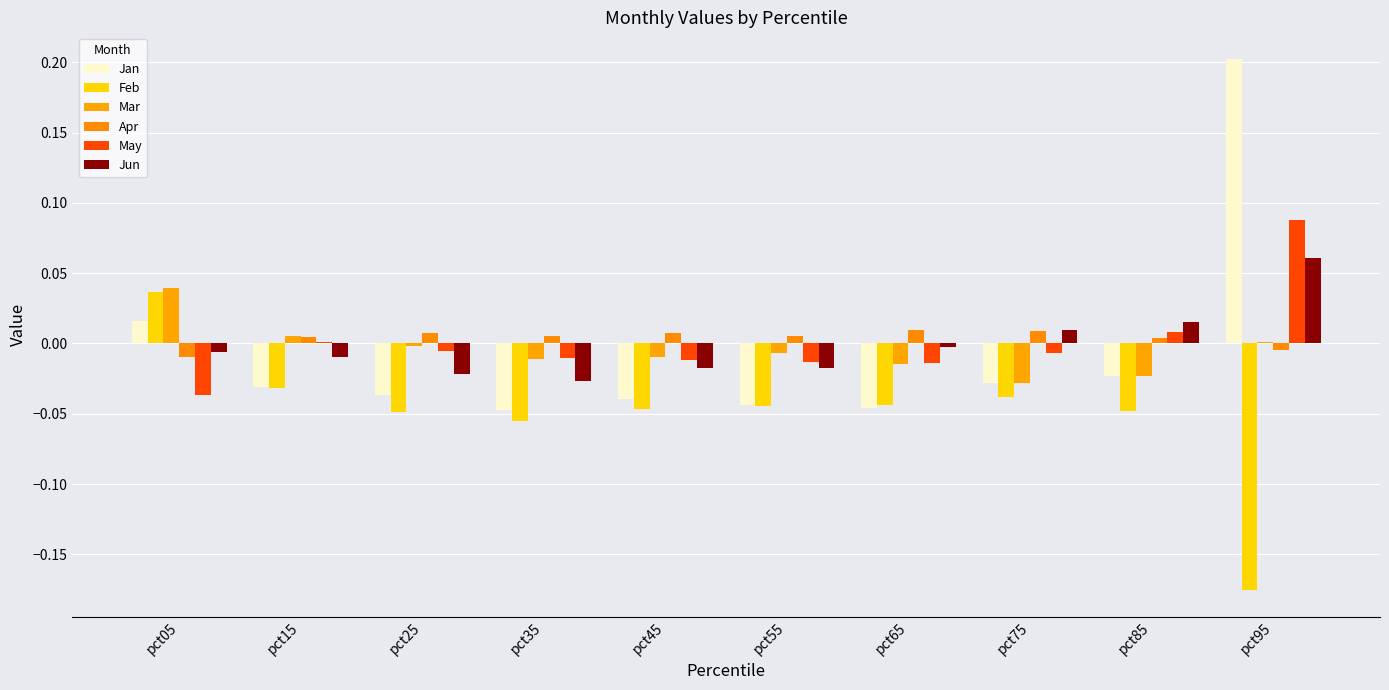

At which category is the sum across all series the highest?

pct95